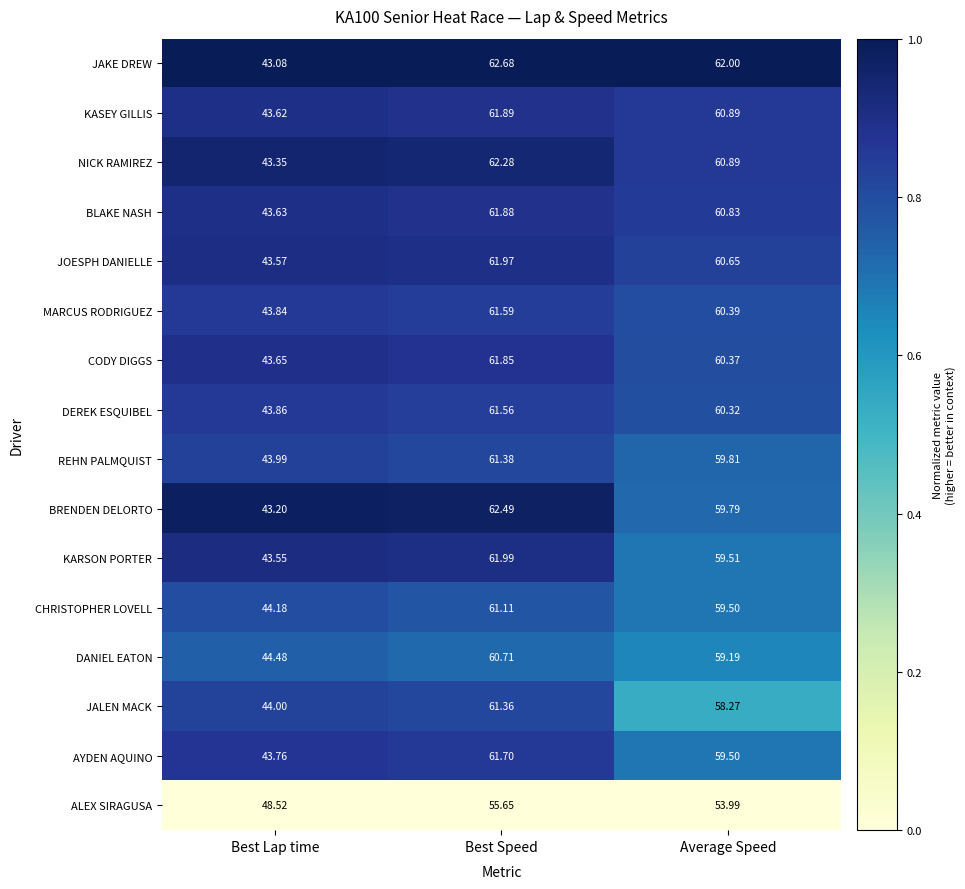

What is the total value across all series at Best Speed?

982.1